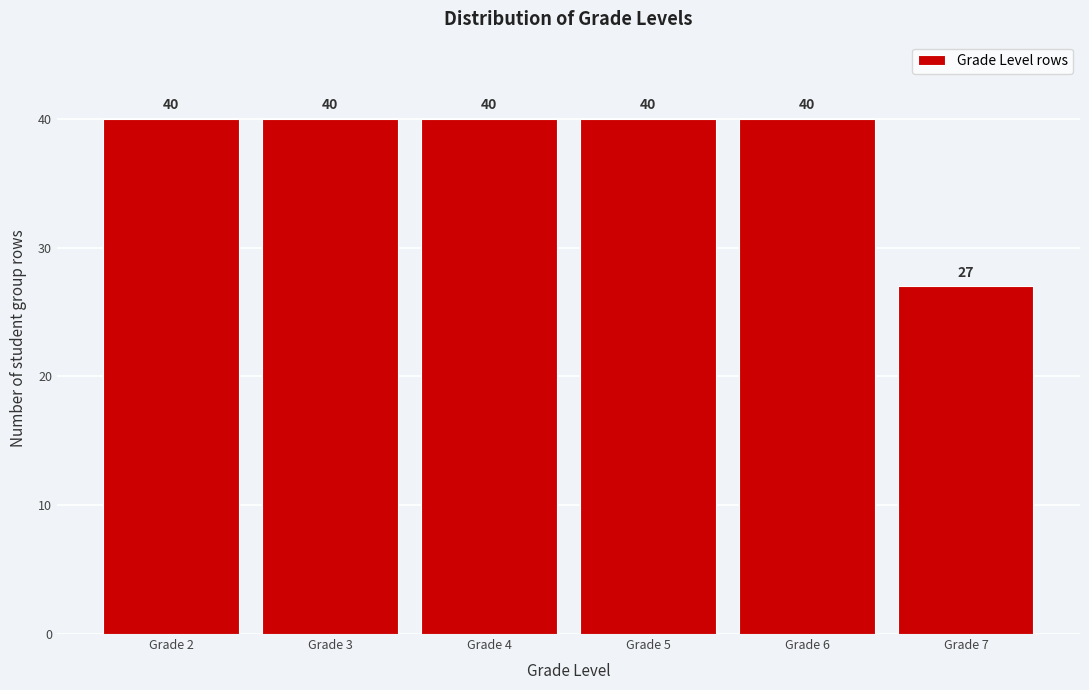

Reading right to left, transcribe all the data shown in this chart.

27	40	40	40	40	40